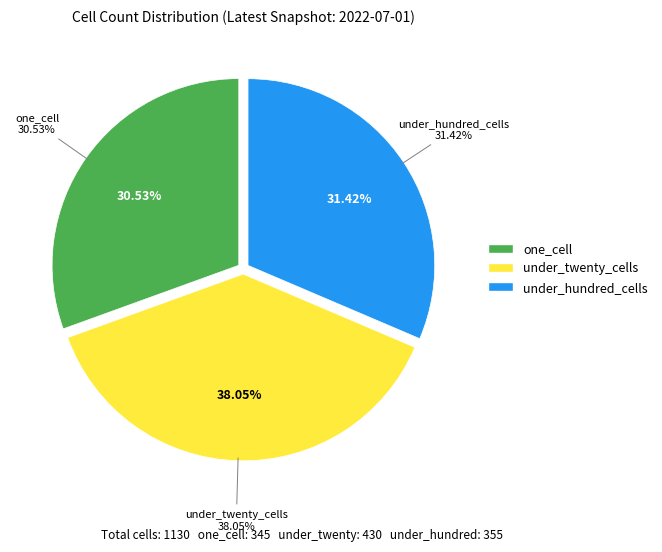

What is the change in value from one_cell to under_hundred_cells?

+10